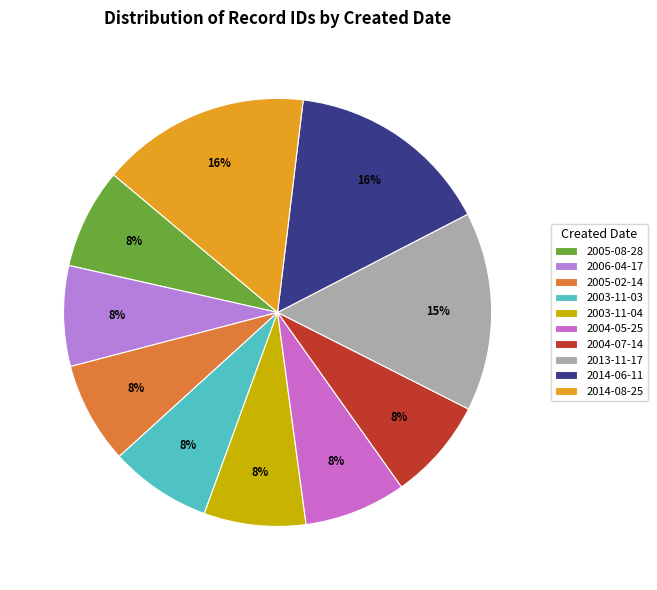

Between 2003-11-04 and 2005-08-28, which is larger?

2003-11-04